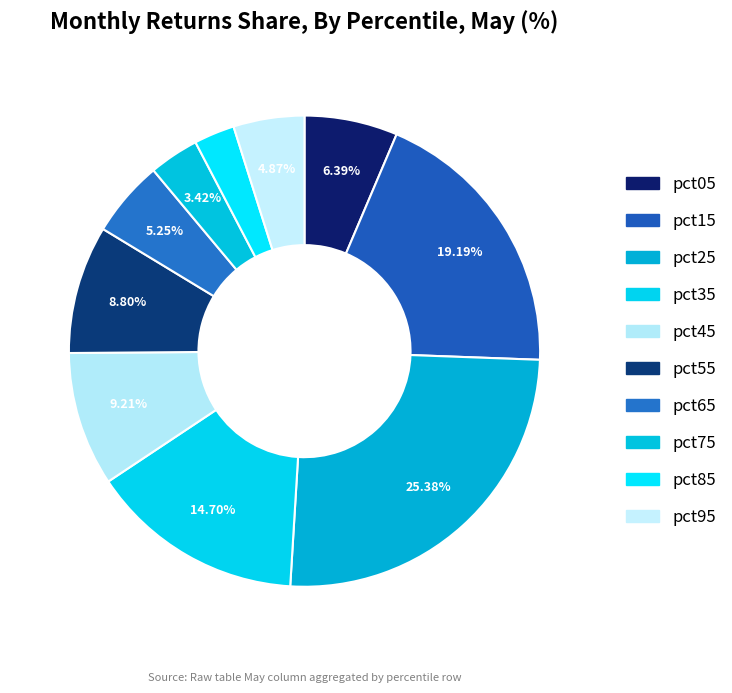

The pct85 slice represents 3% of the pie. True or false?

True